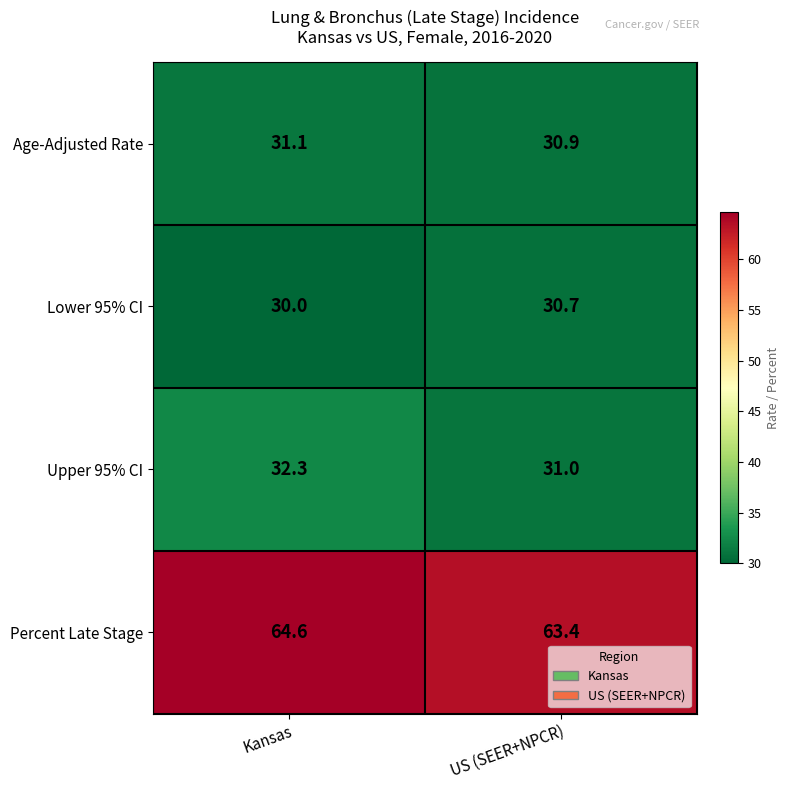

What is the sum of all Lower 95% CI values?

60.7